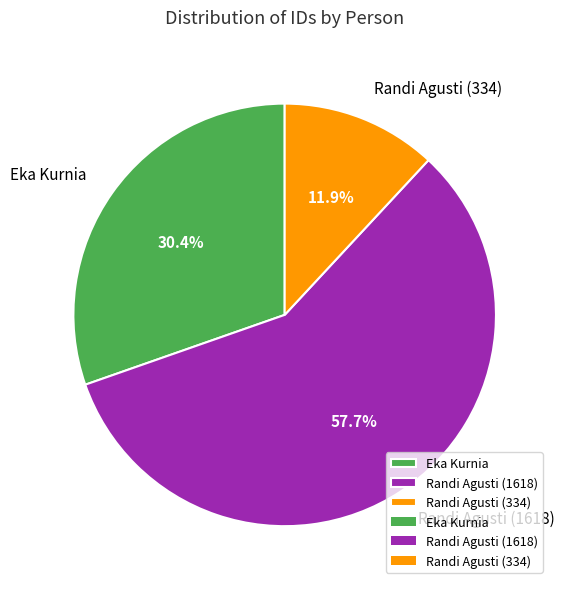

To the nearest percent, what is the combined percentage of Eka Kurnia and Randi Agusti (1618)?

88%